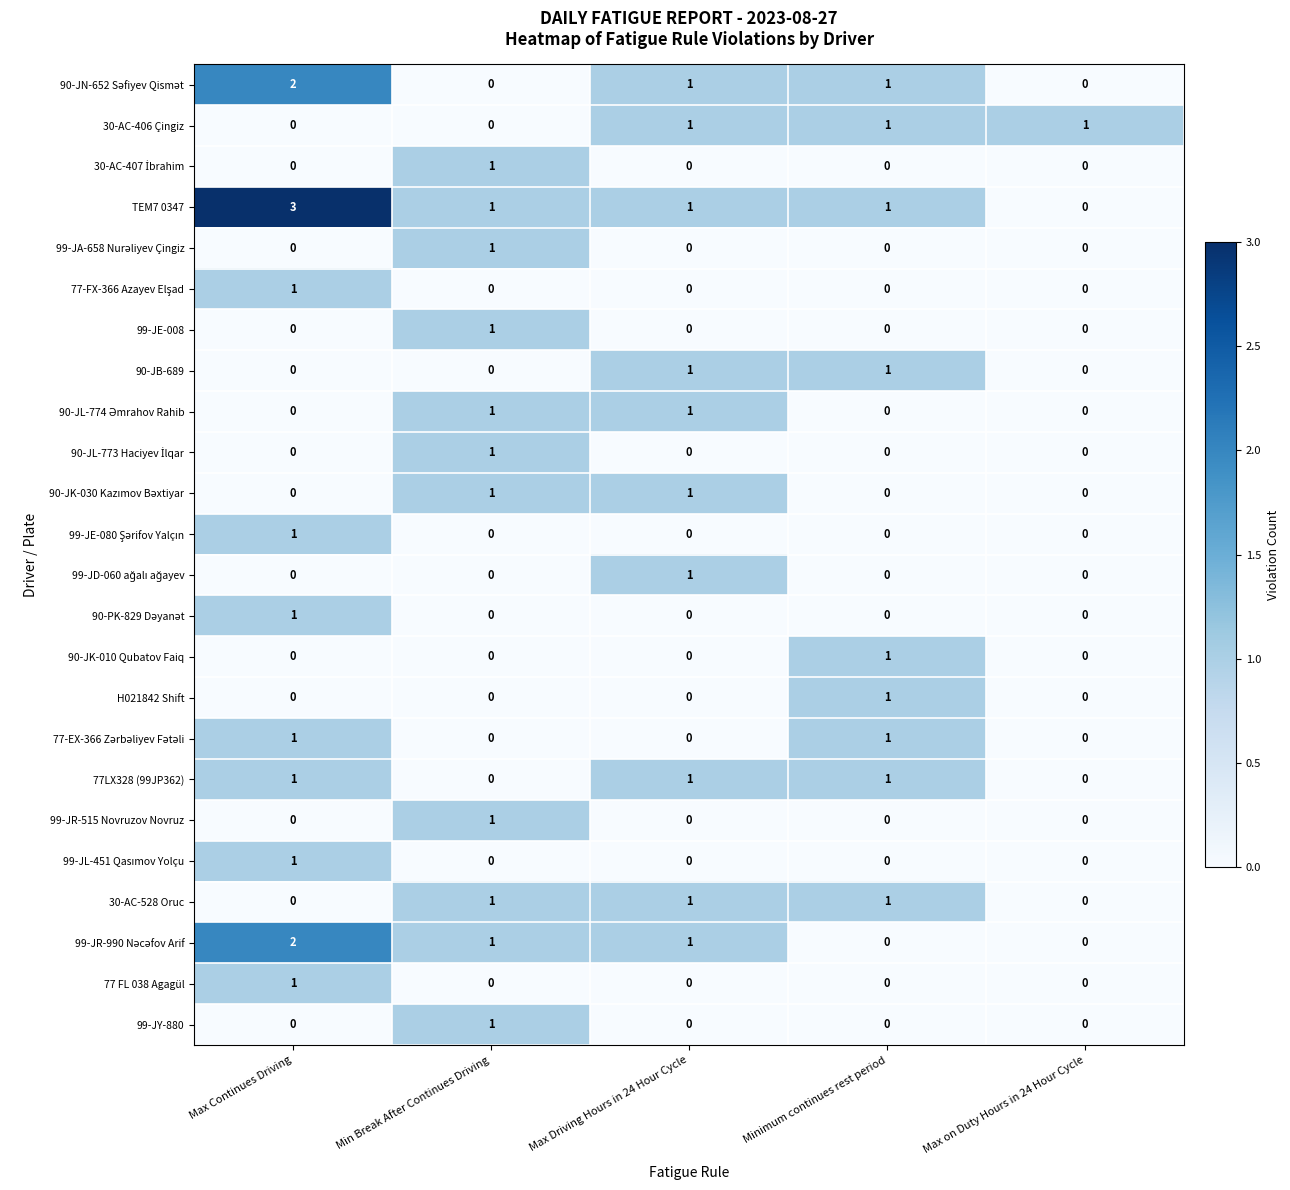

What is the greatest value displayed?

3